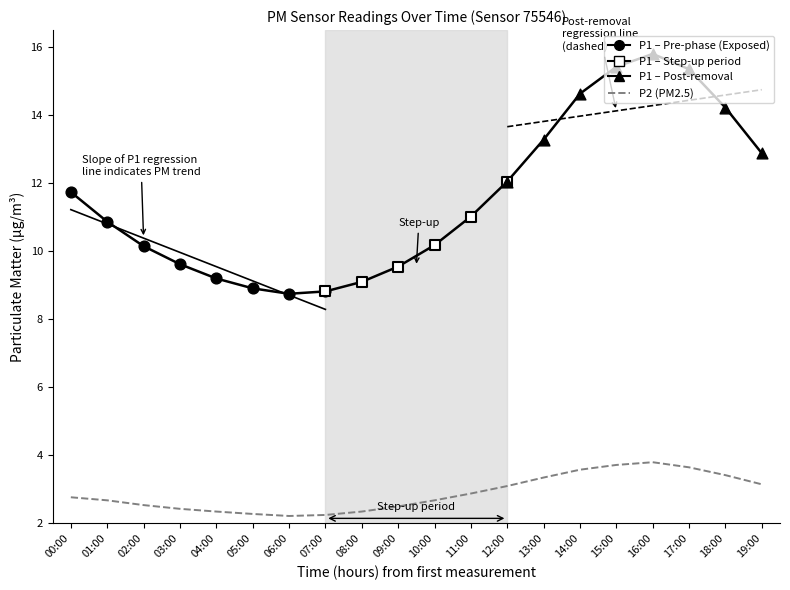

What is the change in value from 04:00 to 17:00?

+1.3